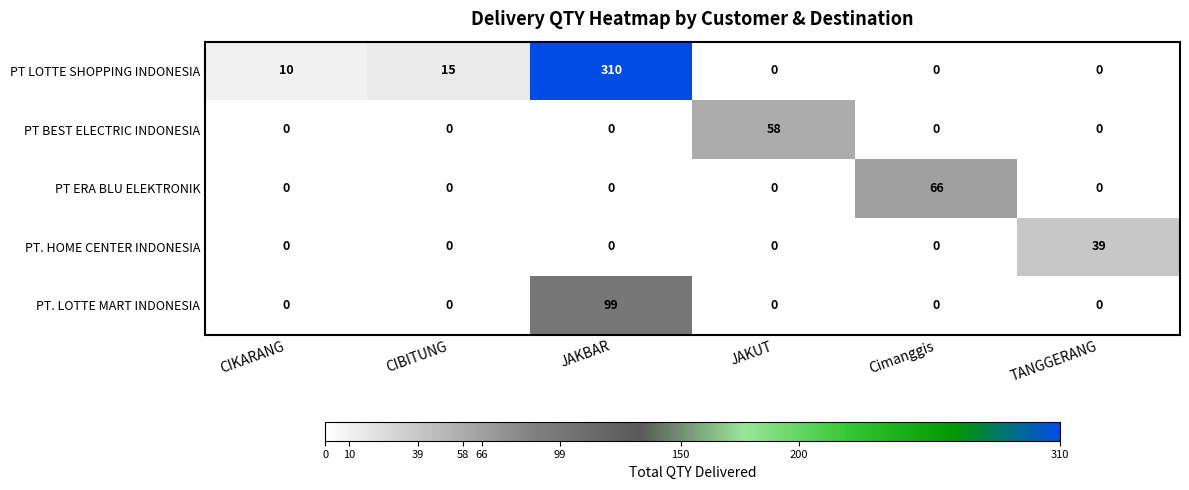

How many series are shown in this chart?

5